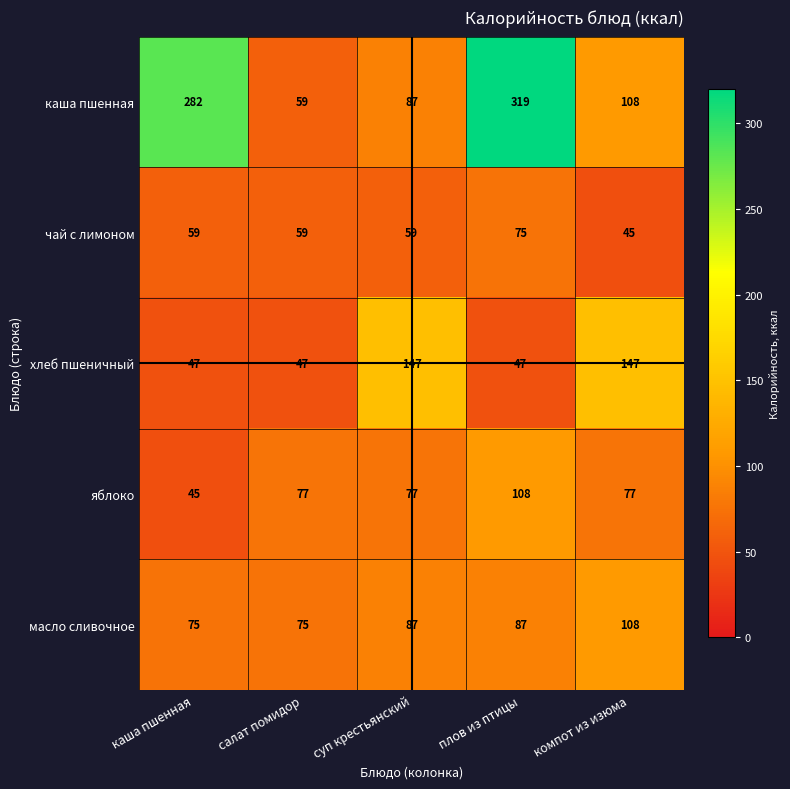

How many хлеб пшеничный values are between 47 and 147?

5